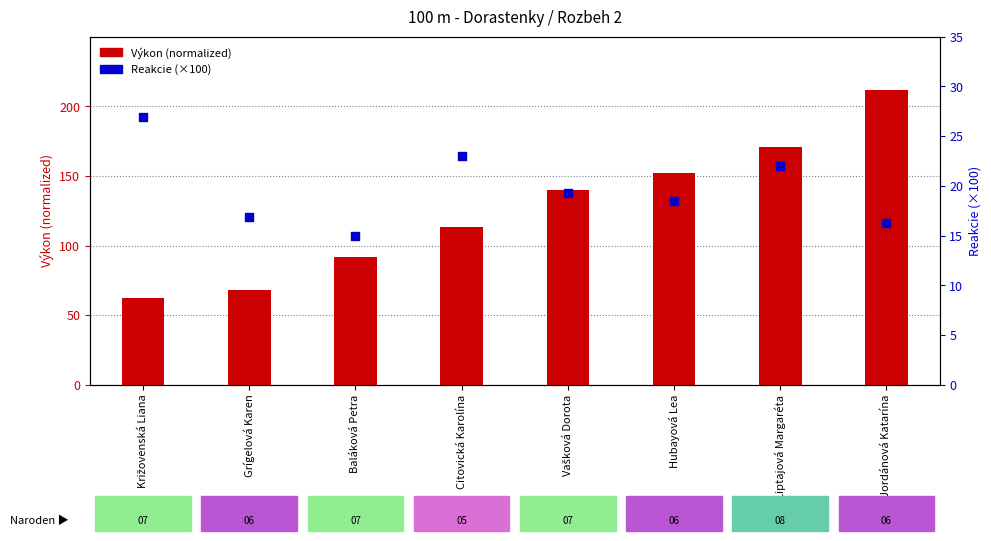

At which category is the sum across all series the highest?

Jordánová Katarína